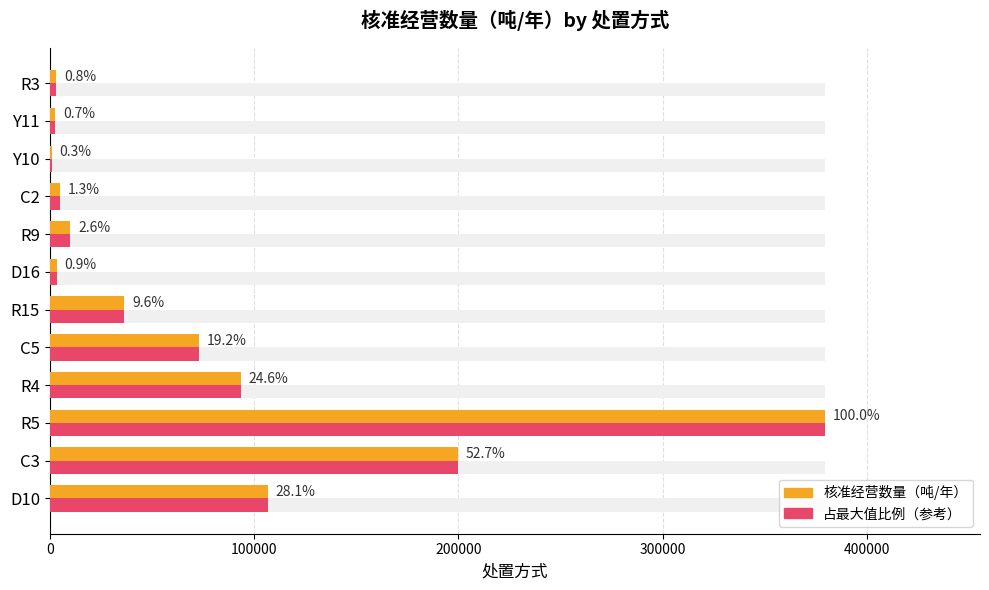

How many groups of bars are there?

12